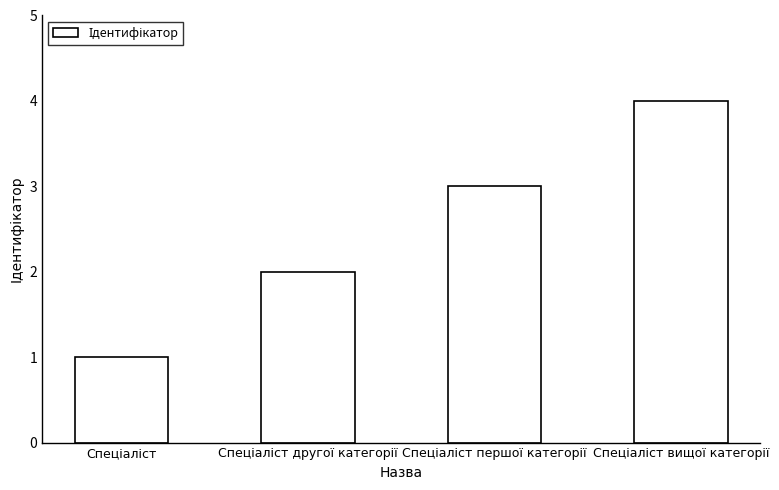

How many series are shown in this chart?

1